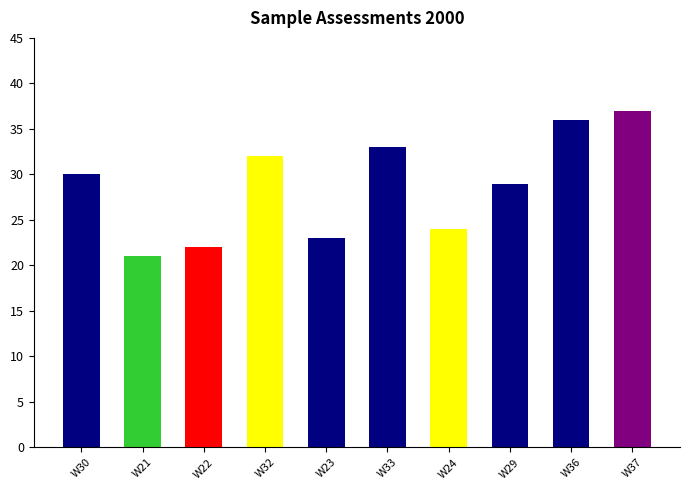

Which category has the lowest value across all series?

W21